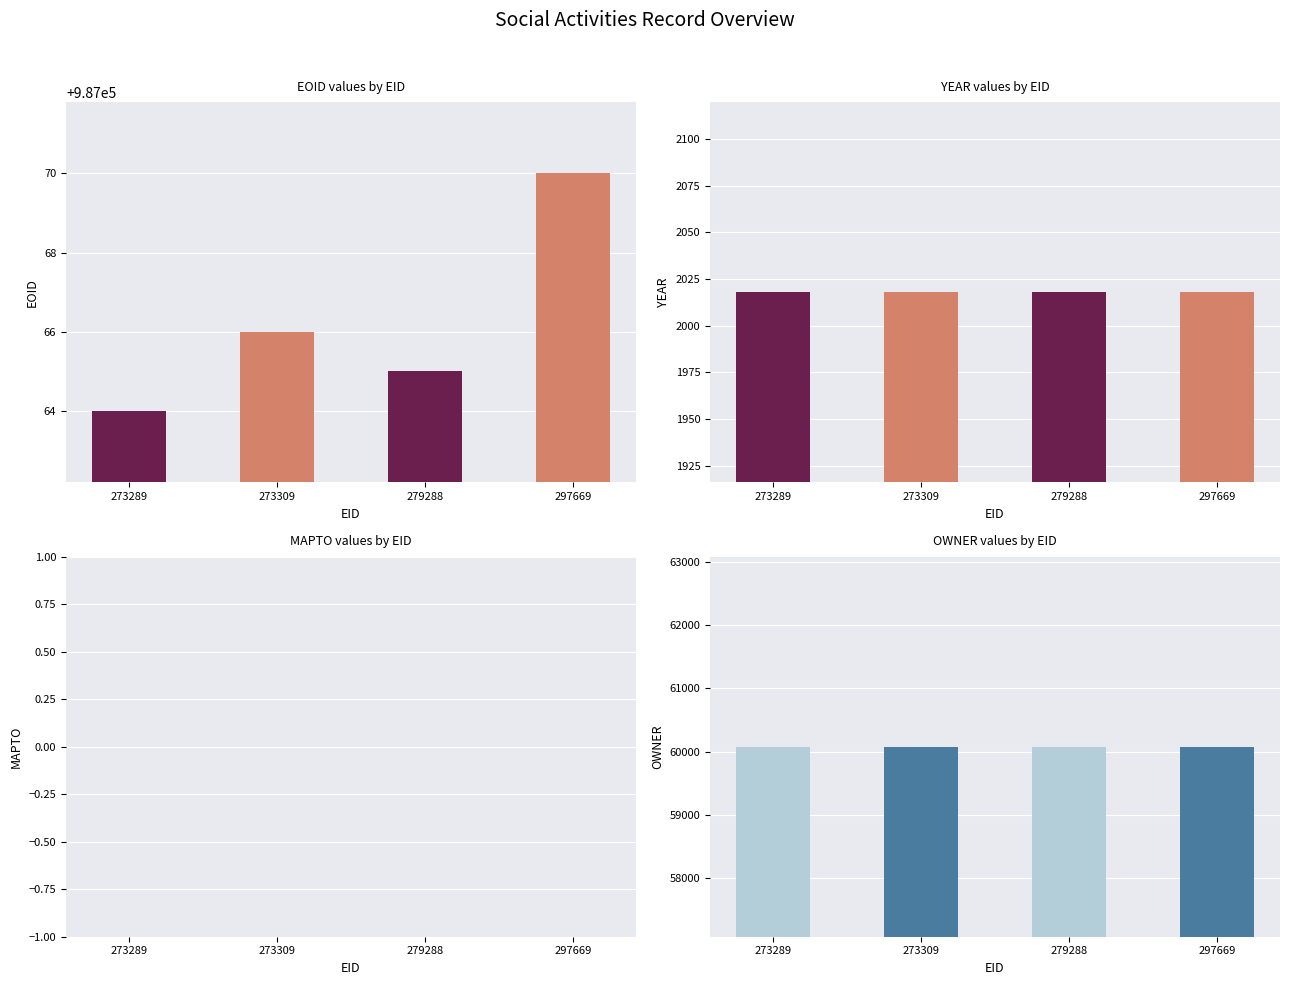

What is the value of the OWNER bar at the 1st from the left?

60078